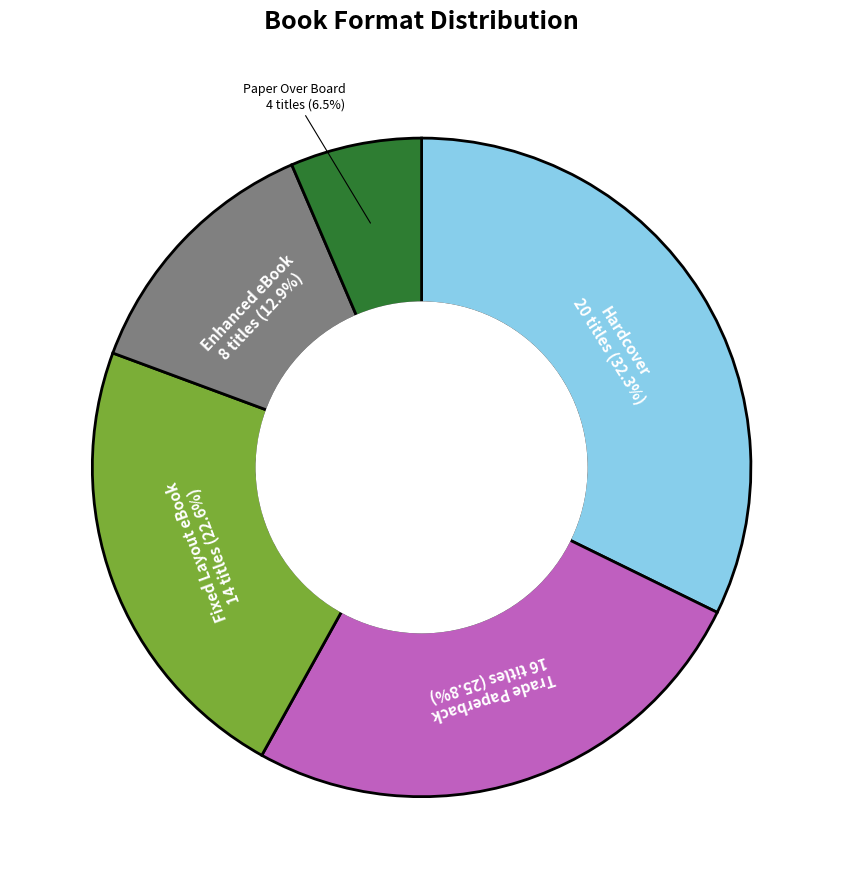

Rank the categories by value from lowest to highest.

Paper Over Board, Enhanced eBook, Fixed Layout eBook, Trade Paperback, Hardcover